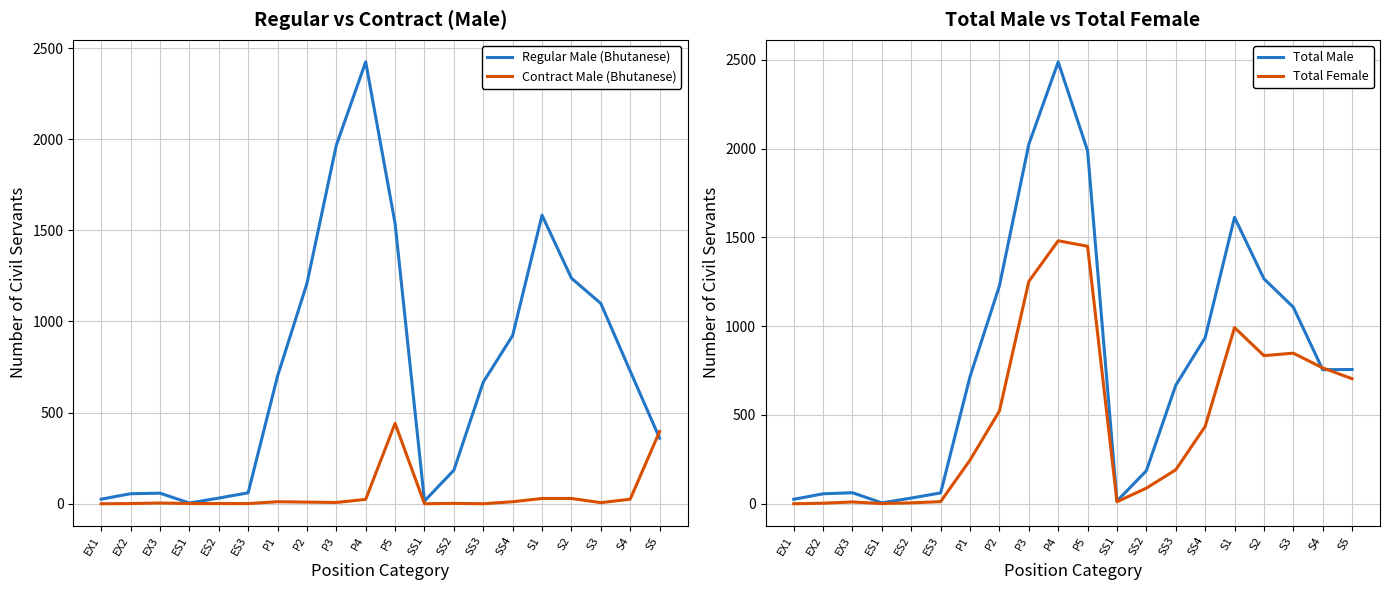

At which label does Total Female reach its peak?

P4